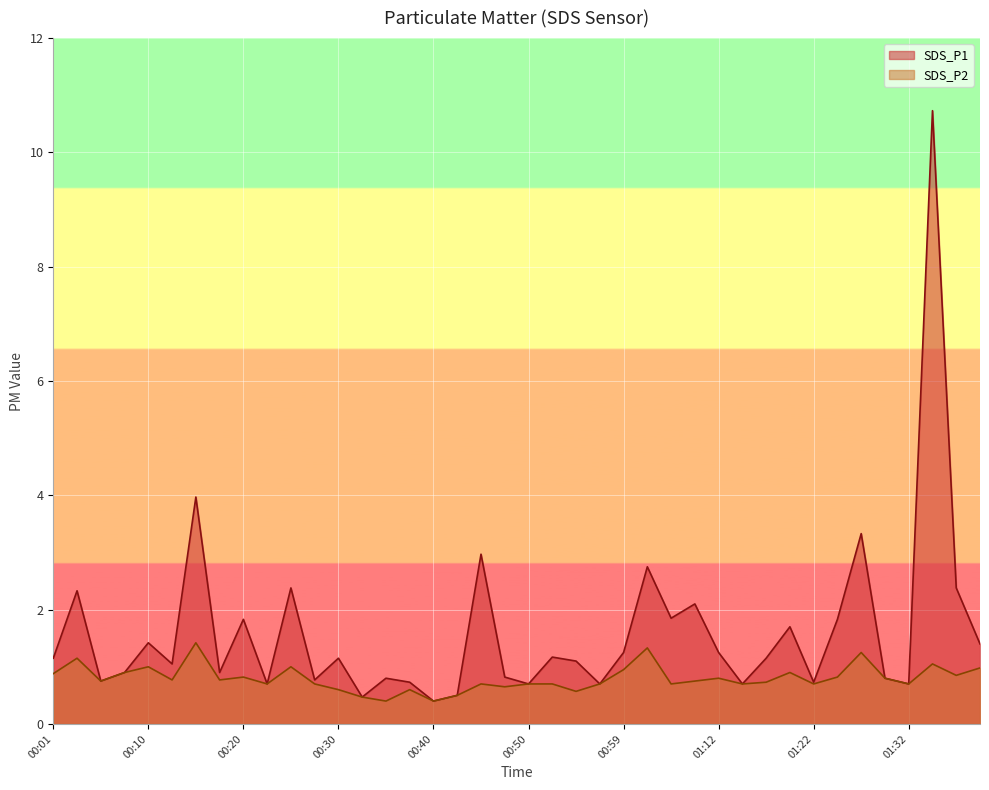

How many interior local valleys does the SDS_P2 series have?

13